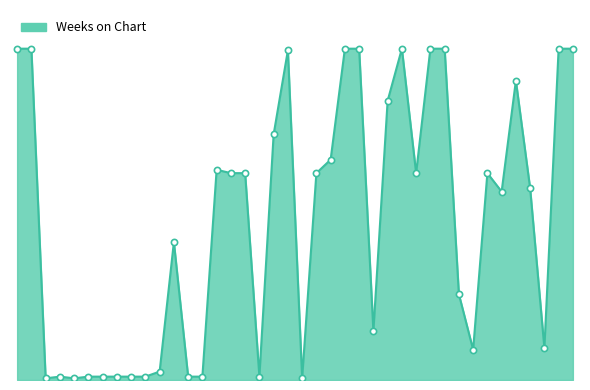

Is this an area chart (filled region under the line)?

Yes